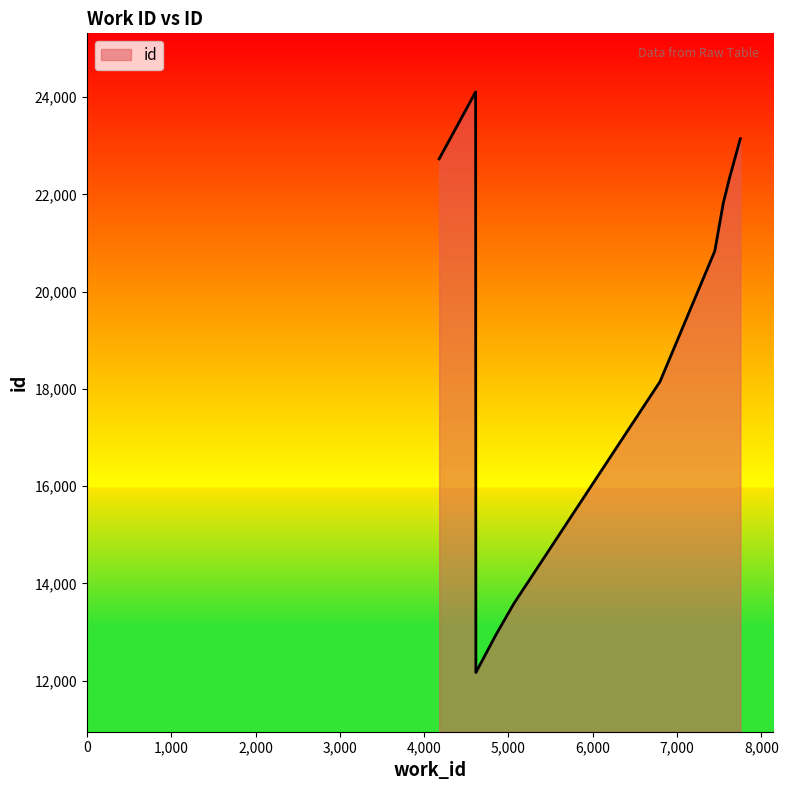

What is the greatest value displayed?

24106